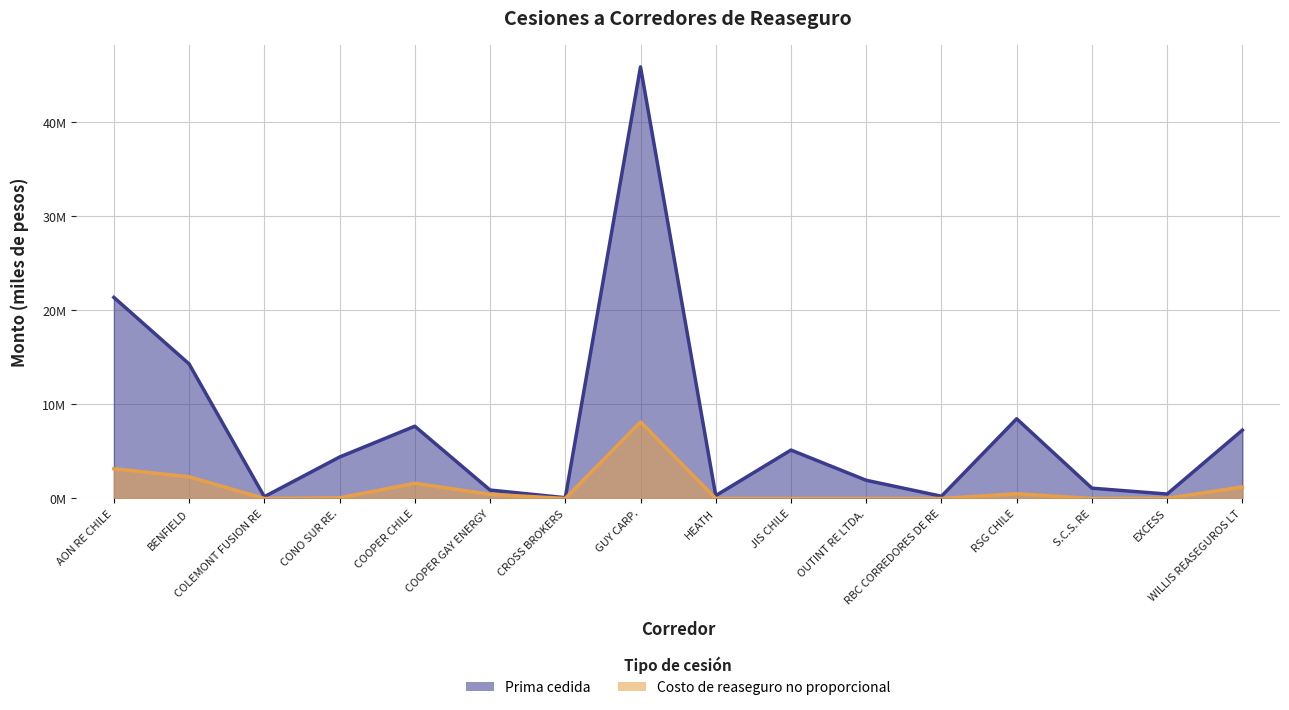

True or false: Costo de reaseguro no proporcional and Prima cedida cross at least once.

False